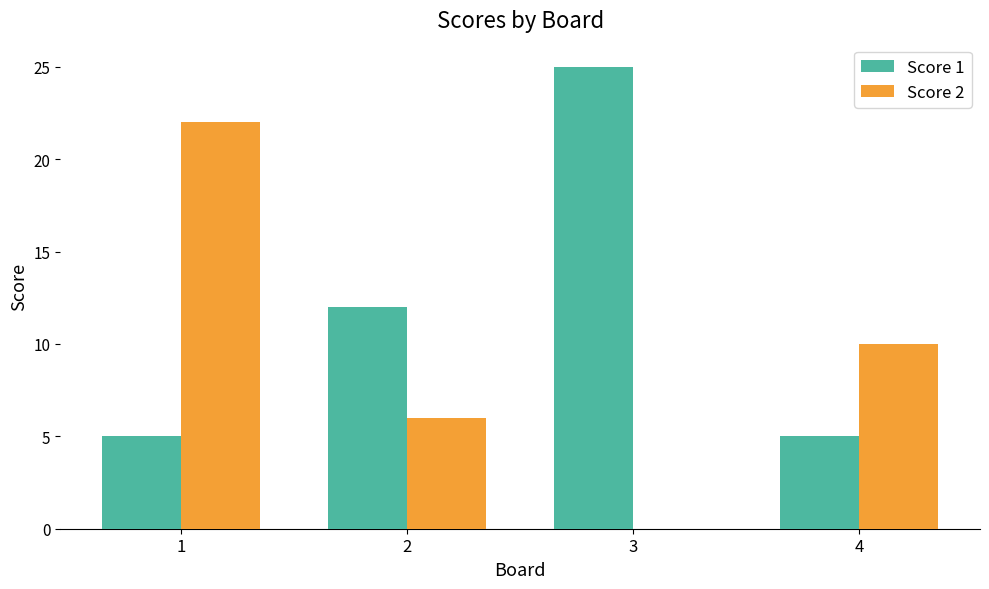

Which series has the widest spread of values?

Score 2